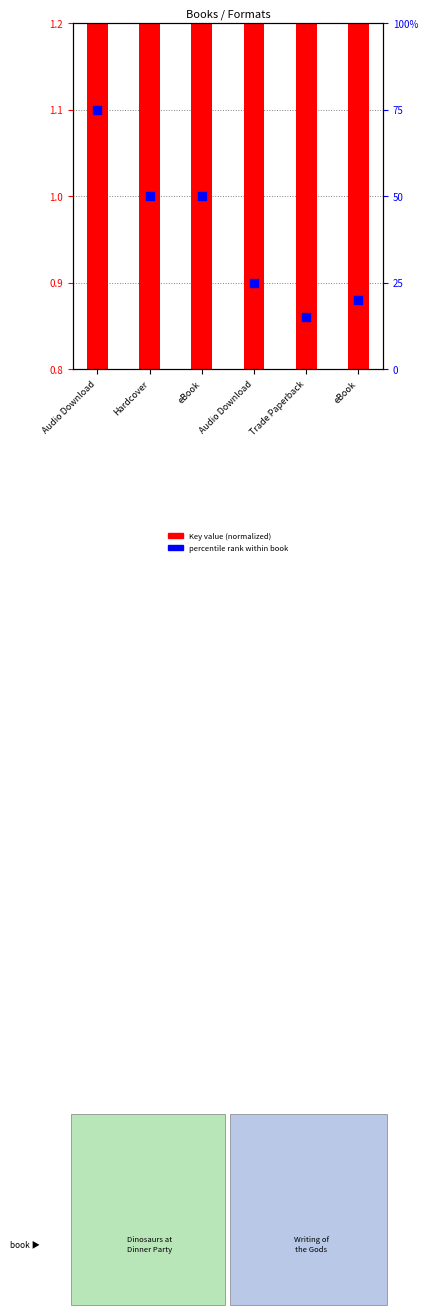

Which series reaches the minimum Y coordinate?

Key (normalized)